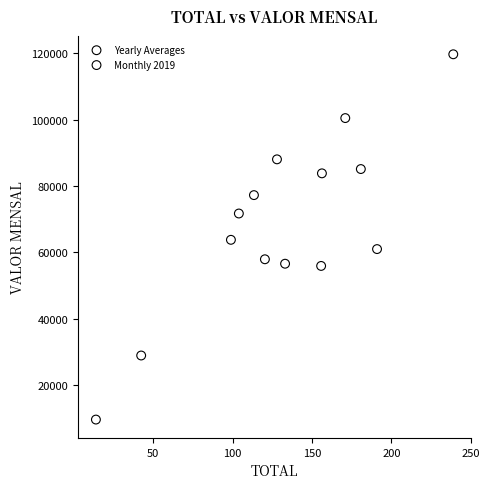

Which series has the widest spread of Y values?

Monthly 2019